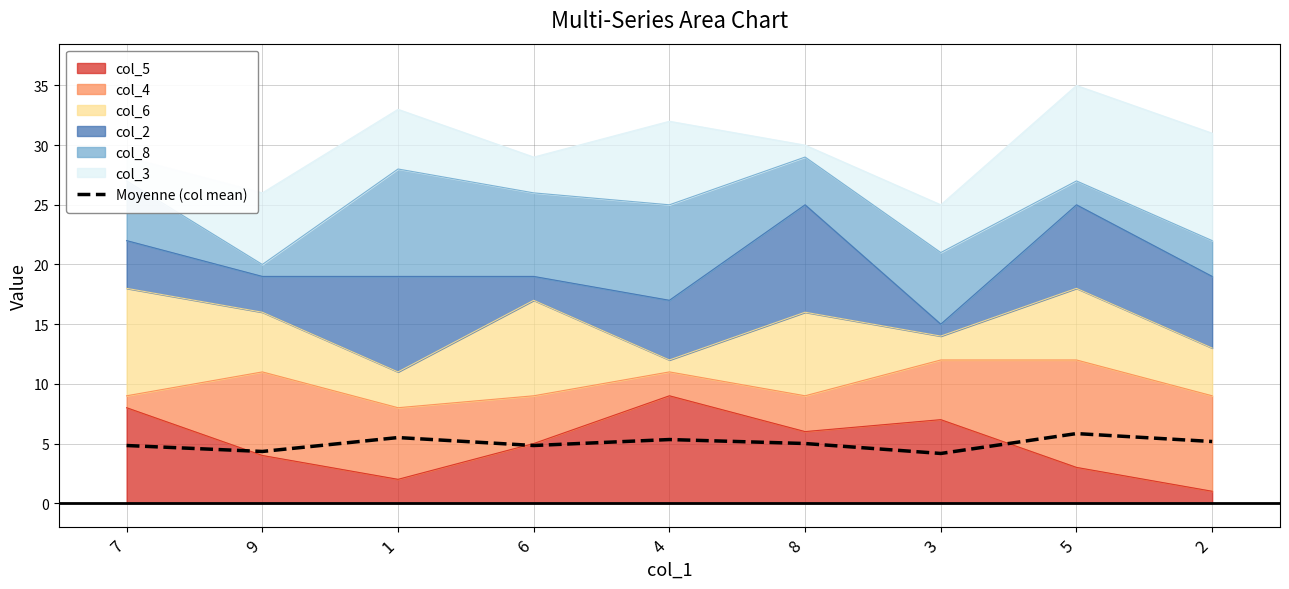

Does the chart display data point markers on the line(s)?

No